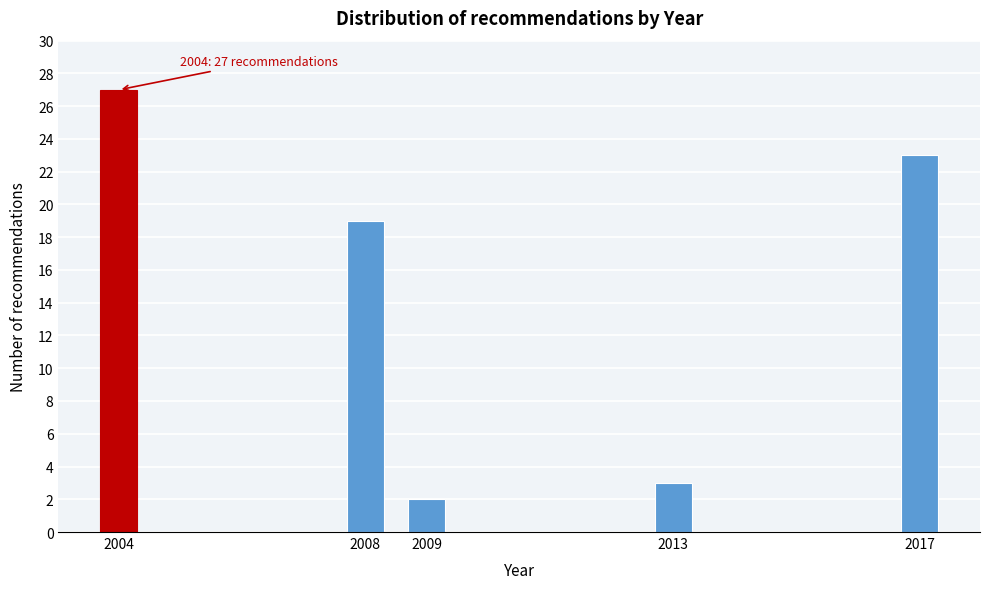

Reading left to right, transcribe all the data shown in this chart.

27	19	2	3	23